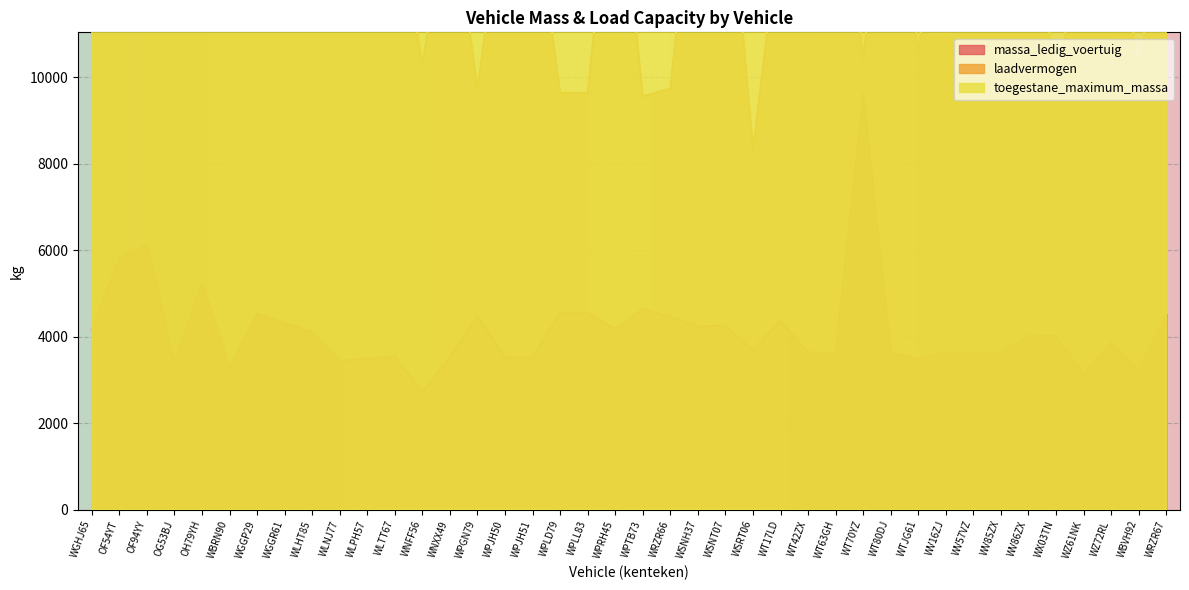

True or false: toegestane_maximum_massa and laadvermogen intersect in this chart.

False